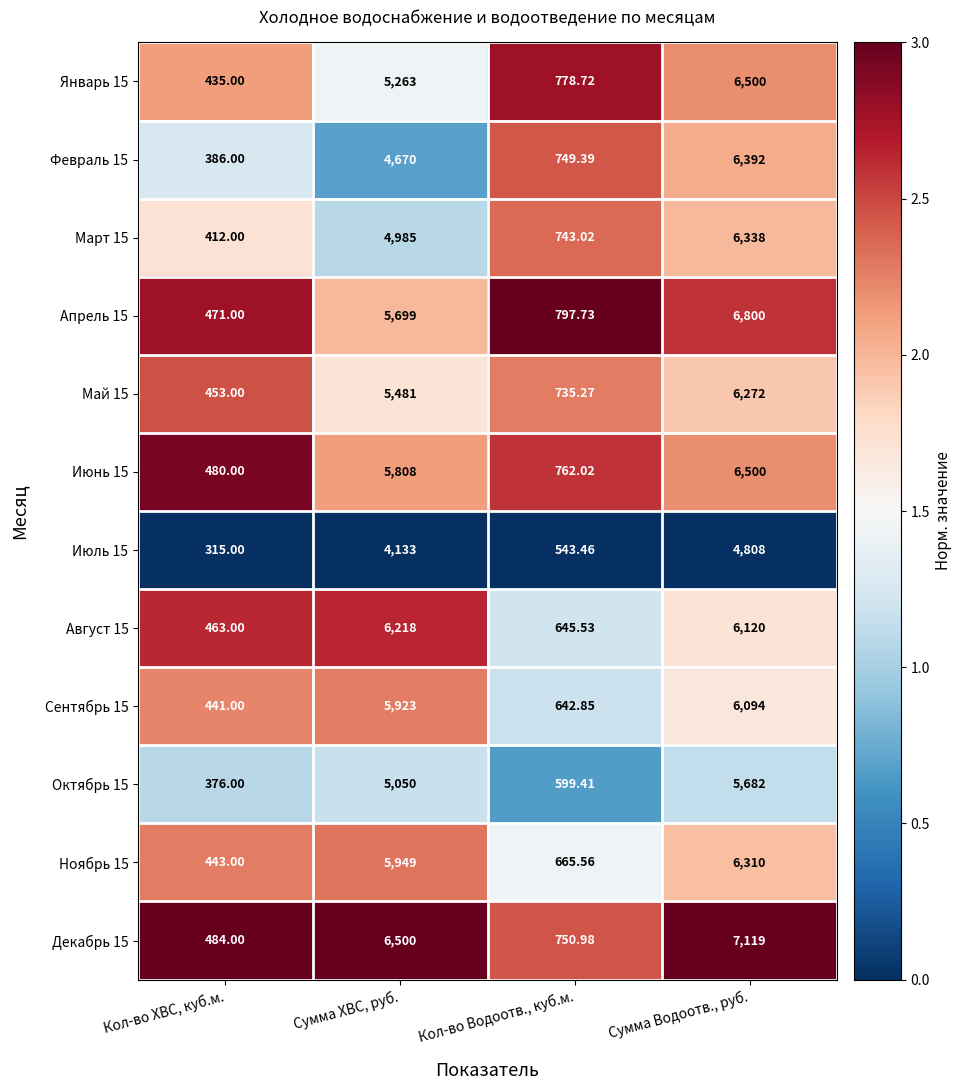

Rank the categories by Октябрь 15 value from lowest to highest.

Кол-во ХВС, куб.м., Кол-во Водоотв., куб.м., Сумма ХВС, руб., Сумма Водоотв., руб.